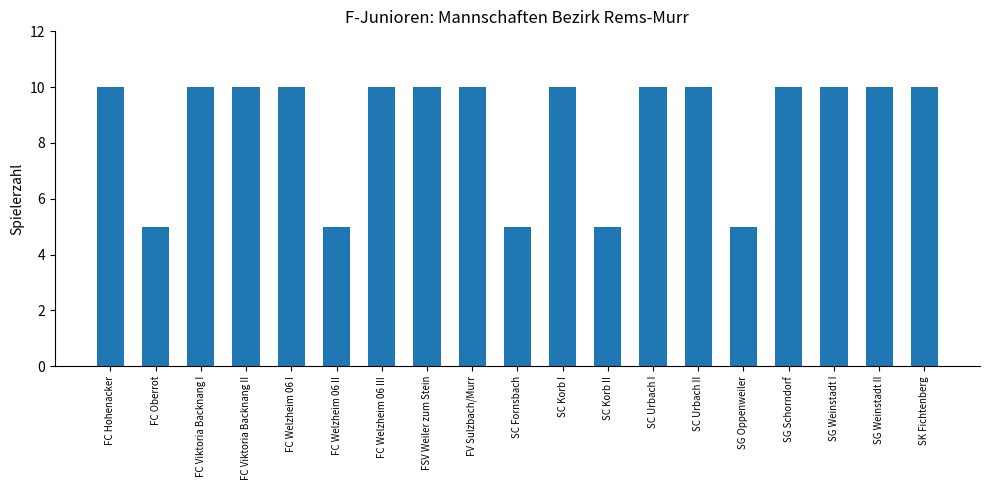

How many data points does each series have?

19